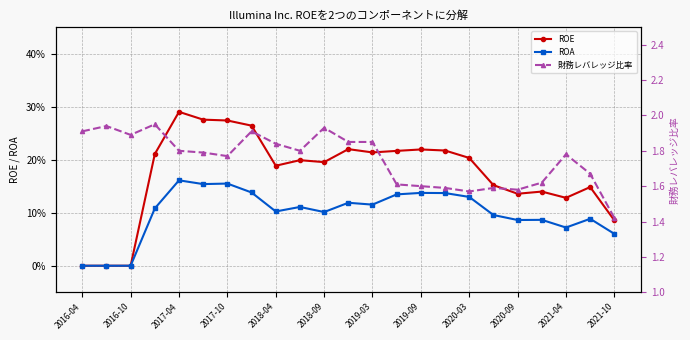

How many lines are shown in the chart?

3